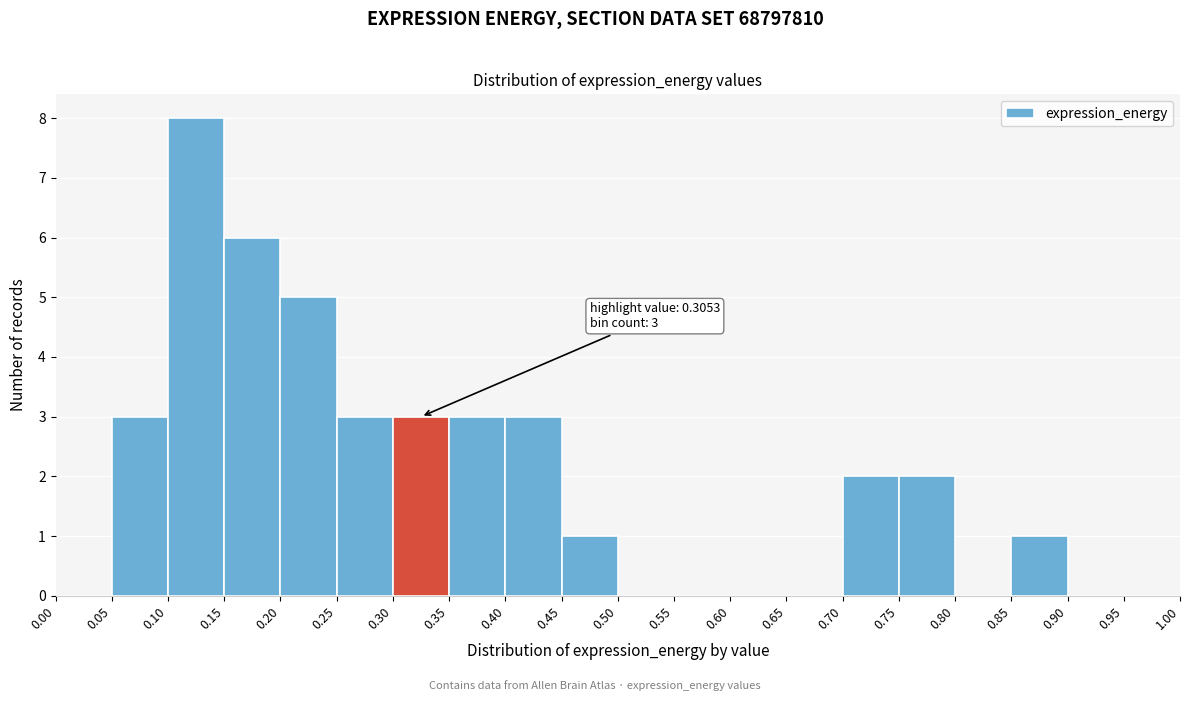

Over which range of the x-axis is the bar tallest?

0.10 to 0.15